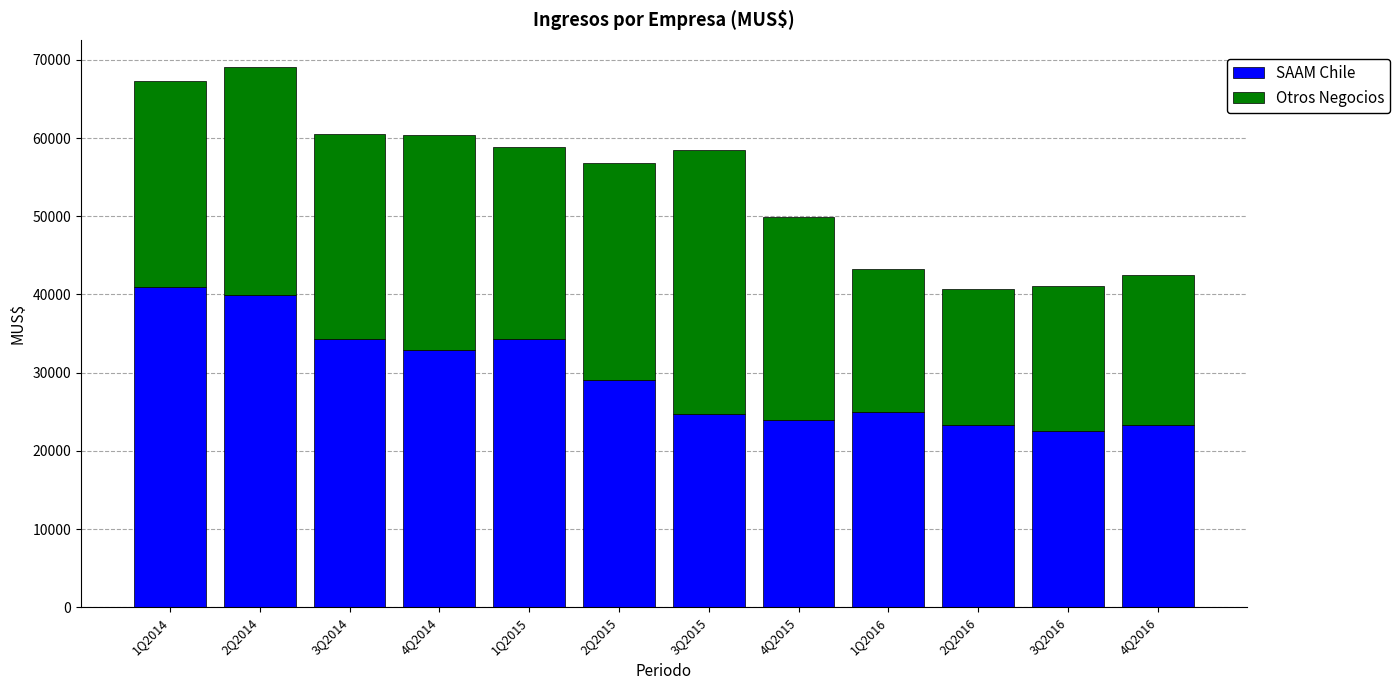

What is the sum of the SAAM Chile values at 1Q2016 and 4Q2015?

48922.0